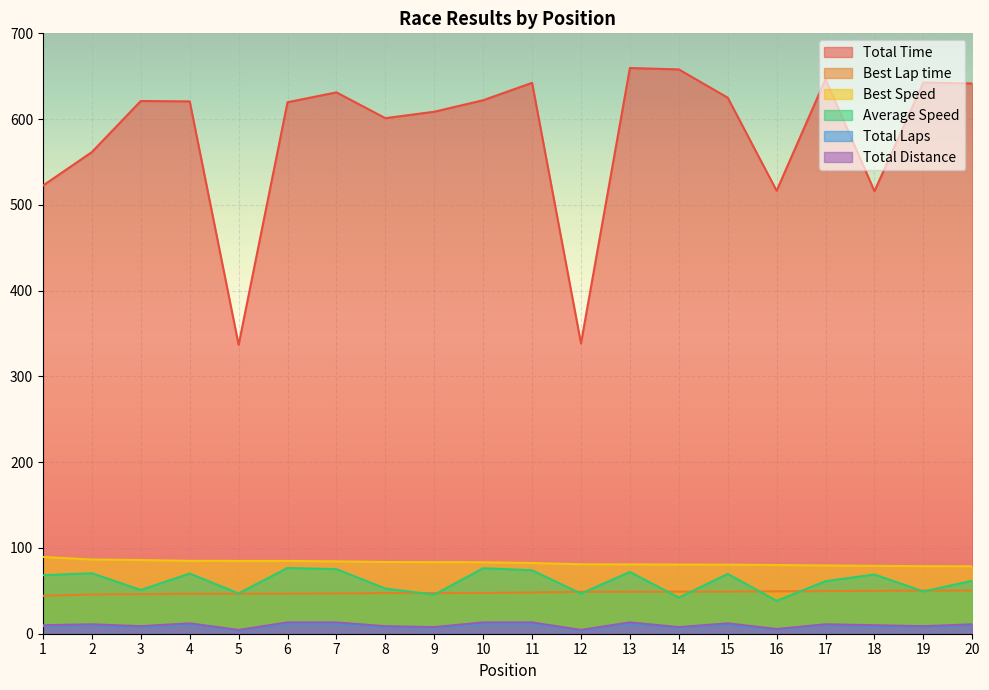

True or false: Total Distance and Best Lap time intersect in this chart.

False